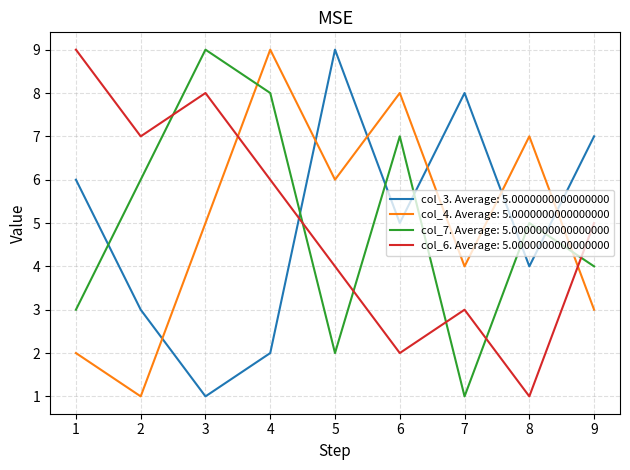

The value of col_3. Average: 5.0000000000000000 at 4 is 3. True or false?

False